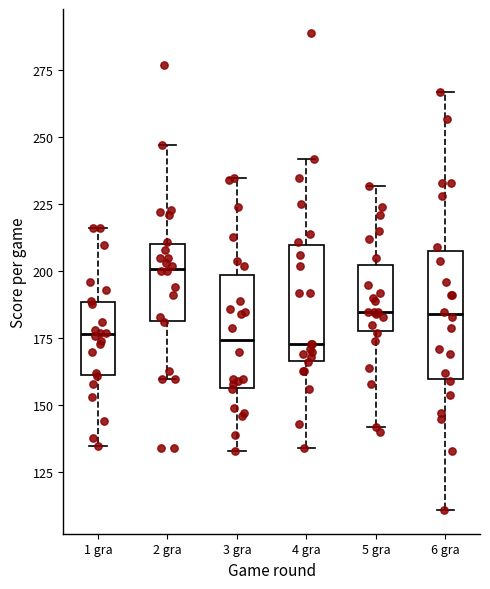

Reading left to right, transcribe this box plot: for each box, give where its median line is, the range the box spans, and where its two whiskers end, as read against the y-axis. The values are not printed on the chart, so give them approximately, as read against the axis.

1 gra: median 175, box 160 to 190, whiskers 135 to 215
2 gra: median 200, box 180 to 210, whiskers 160 to 245
3 gra: median 175, box 155 to 200, whiskers 135 to 235
4 gra: median 175, box 165 to 210, whiskers 135 to 240
5 gra: median 185, box 180 to 205, whiskers 140 to 230
6 gra: median 185, box 160 to 210, whiskers 110 to 265